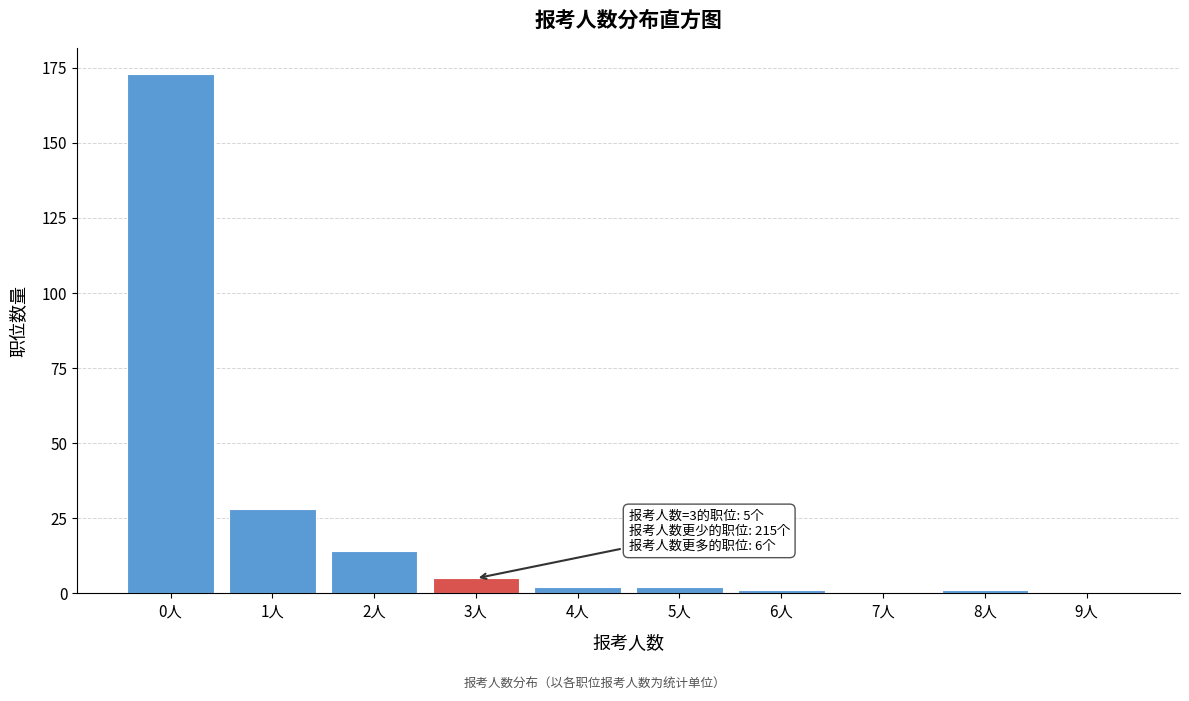

Reading left to right, what are all the values shown in this chart?

0人=173	1人=28	2人=14	3人=5	4人=2	5人=2	6人=1	7人=0	8人=1	9人=0